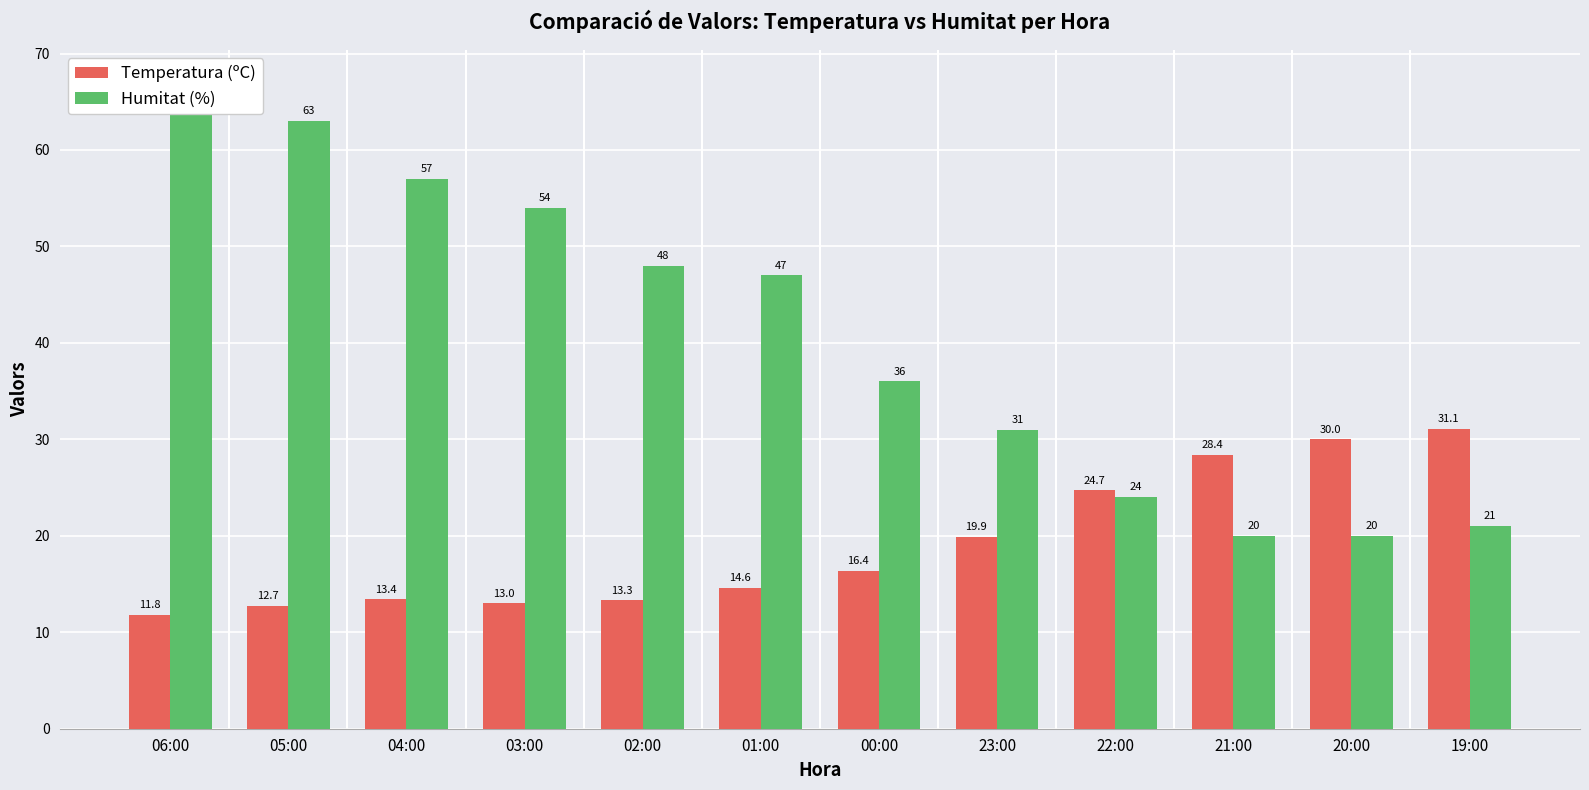

Are the bars horizontal?

No